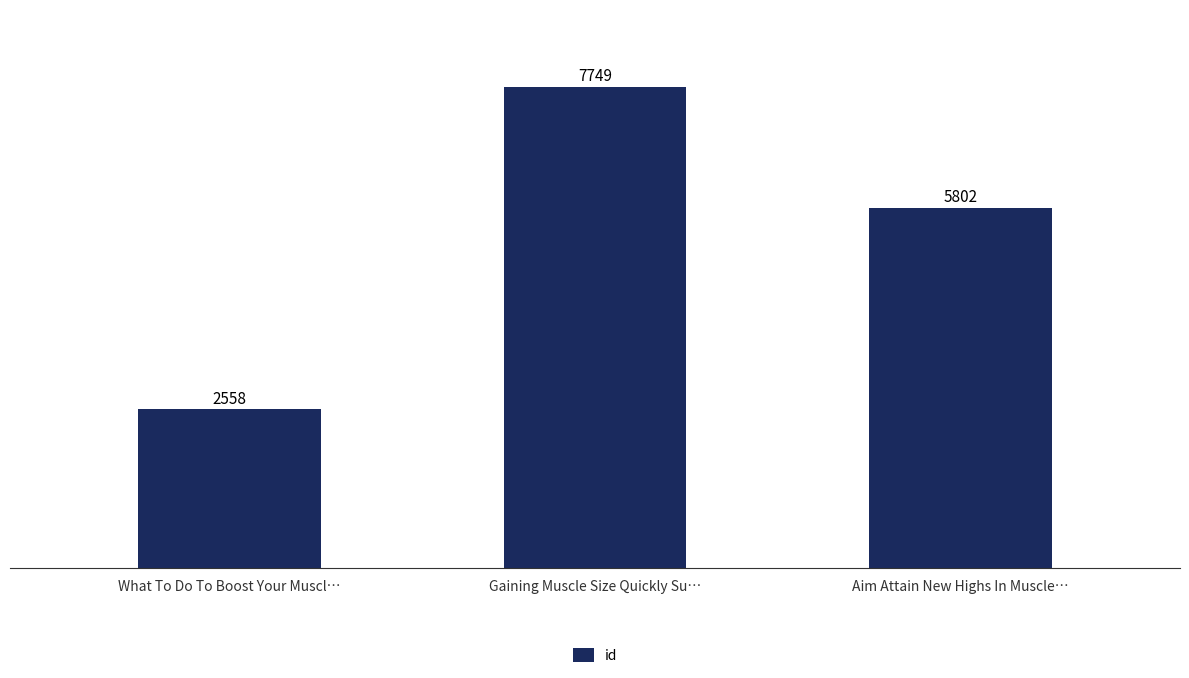

What is the difference between the values at Aim Attain New Highs In Muscle… and Gaining Muscle Size Quickly Su…?

1947